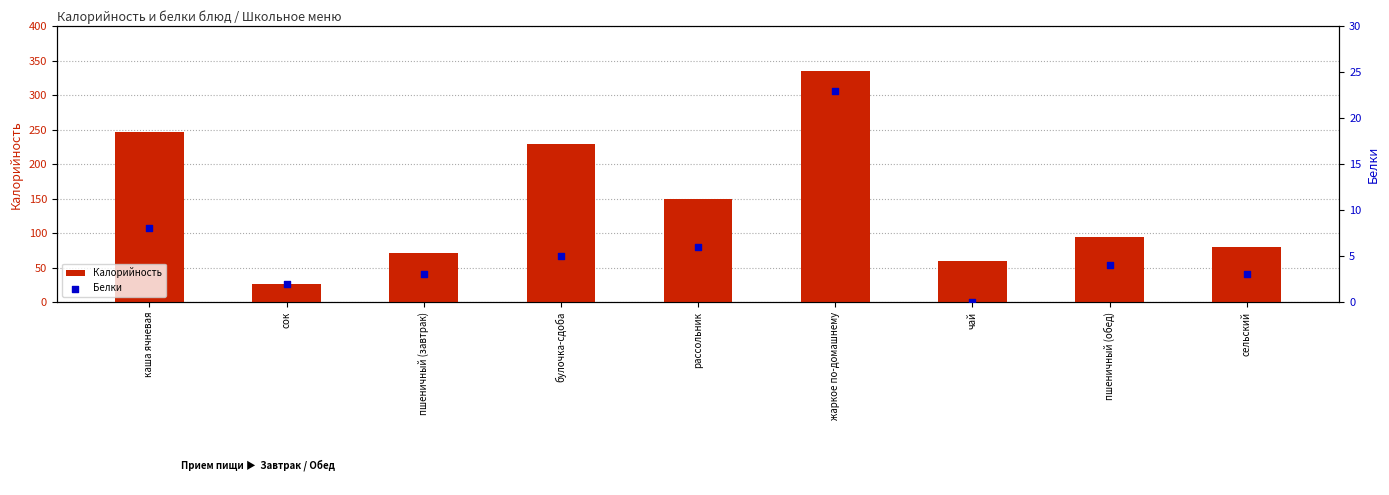

At how many categories does at least one series exceed 209?

3